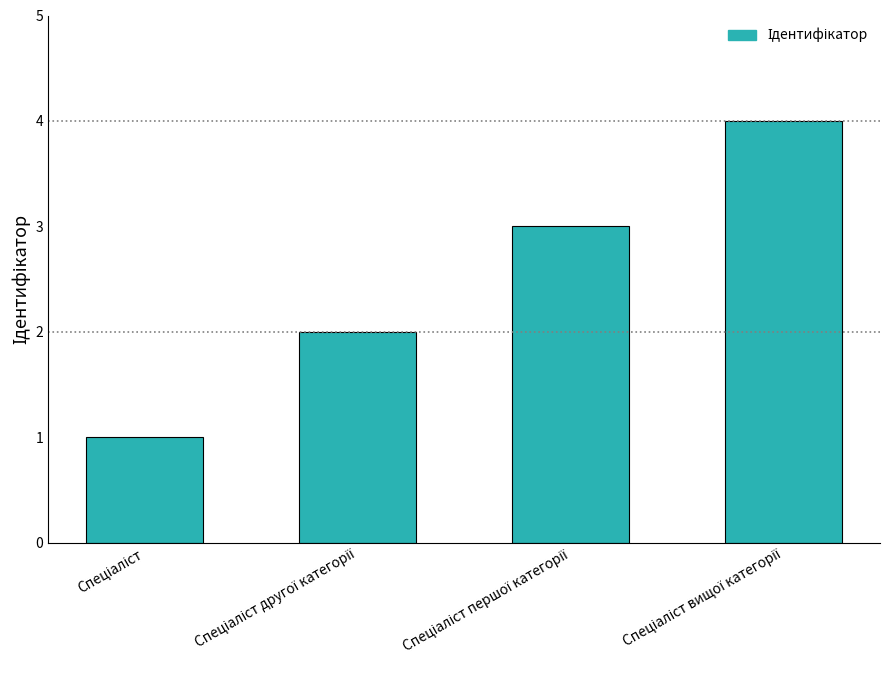

Reading left to right, transcribe all the data shown in this chart.

1	2	3	4